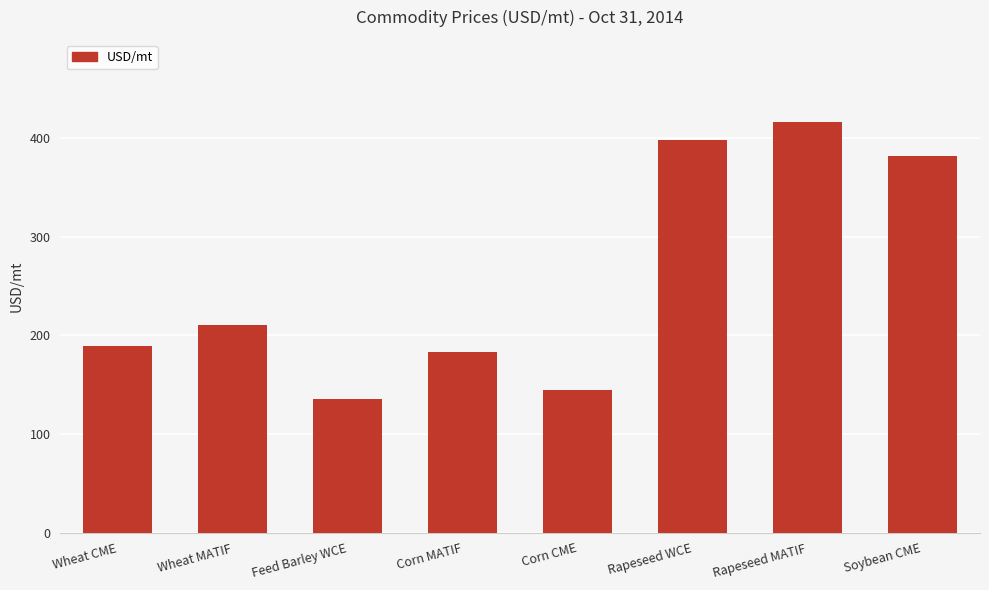

Reading right to left, list all the values displayed in this chart.

Soybean CME=382.2	Rapeseed MATIF=416.6	Rapeseed WCE=398.1	Corn CME=144.7	Corn MATIF=183.1	Feed Barley WCE=135.9	Wheat MATIF=210.5	Wheat CME=189.1